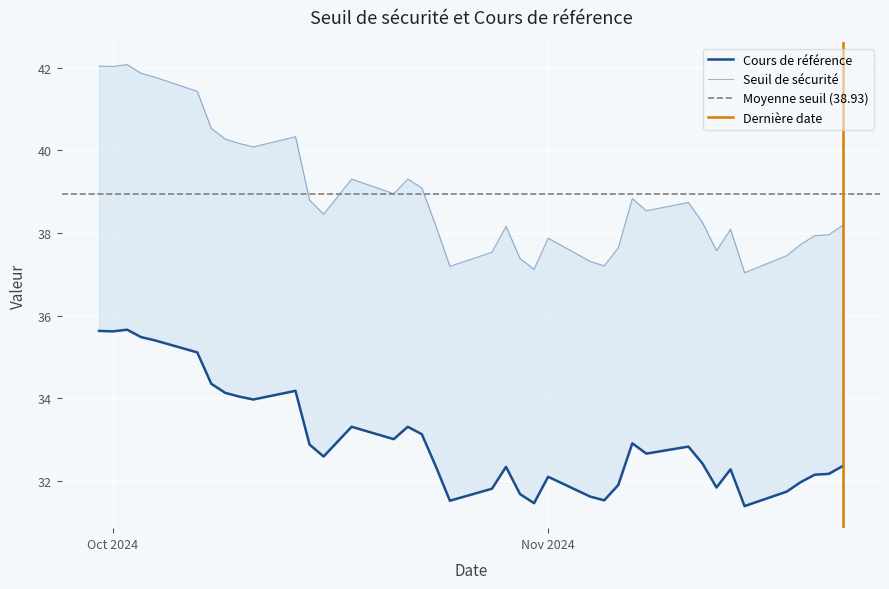

Between 2024-10-31 and 2024-11-12, which is larger?

2024-11-12